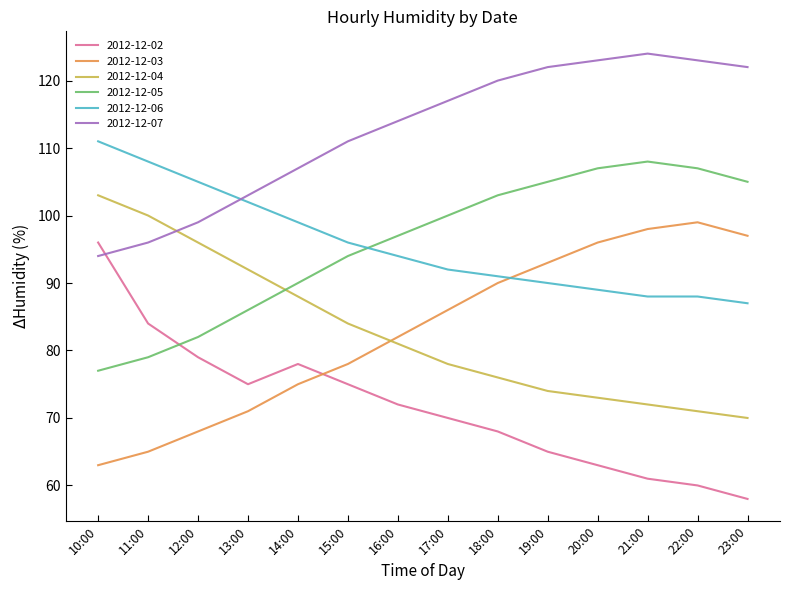

Rank the series by their maximum value, from lowest to highest.

2012-12-02, 2012-12-03, 2012-12-04, 2012-12-05, 2012-12-06, 2012-12-07